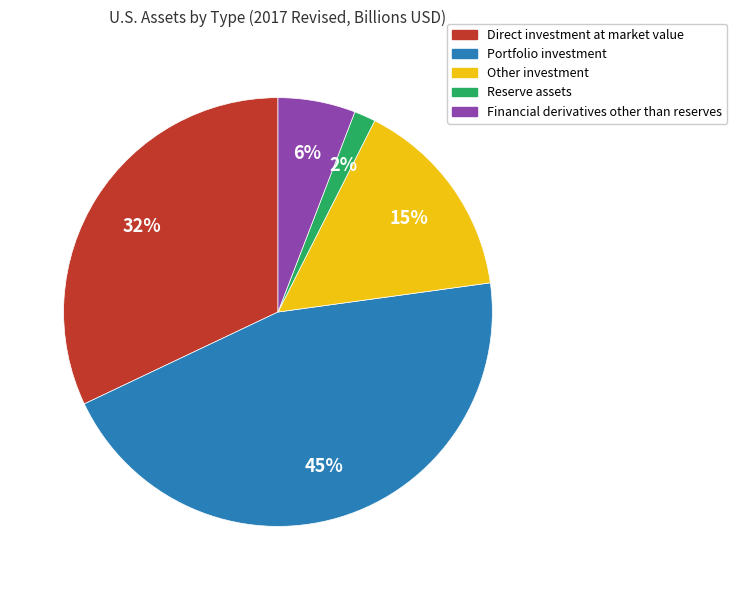

To the nearest percent, what portion does Direct investment at market value represent?

32%